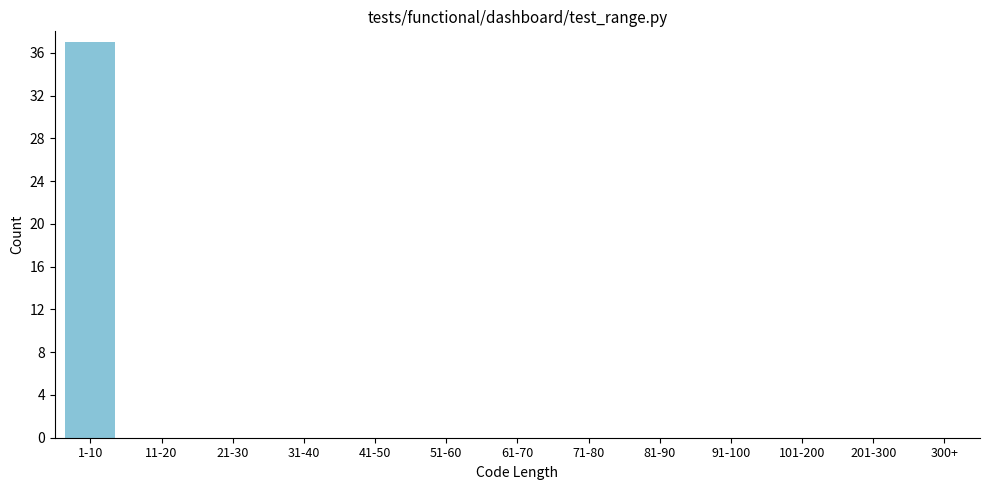

Reading left to right, list all the values displayed in this chart.

1-10=37	11-20=0	21-30=0	31-40=0	41-50=0	51-60=0	61-70=0	71-80=0	81-90=0	91-100=0	101-200=0	201-300=0	300+=0